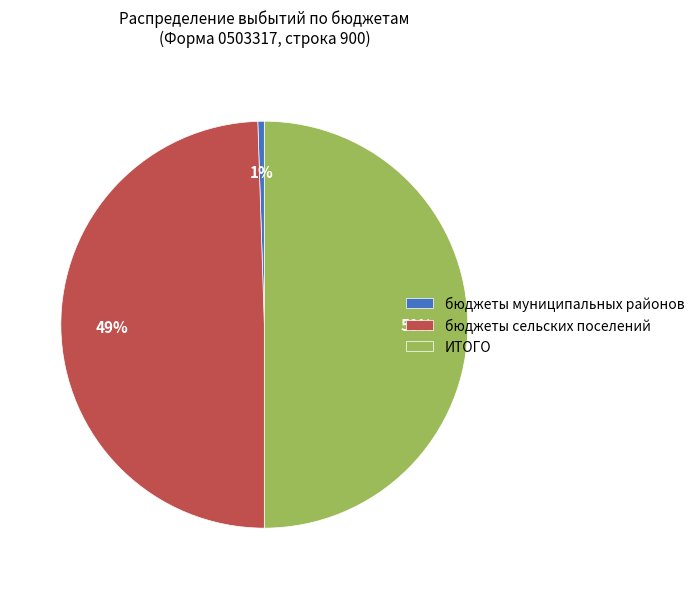

Which has a higher value, ИТОГО or бюджеты муниципальных районов?

ИТОГО